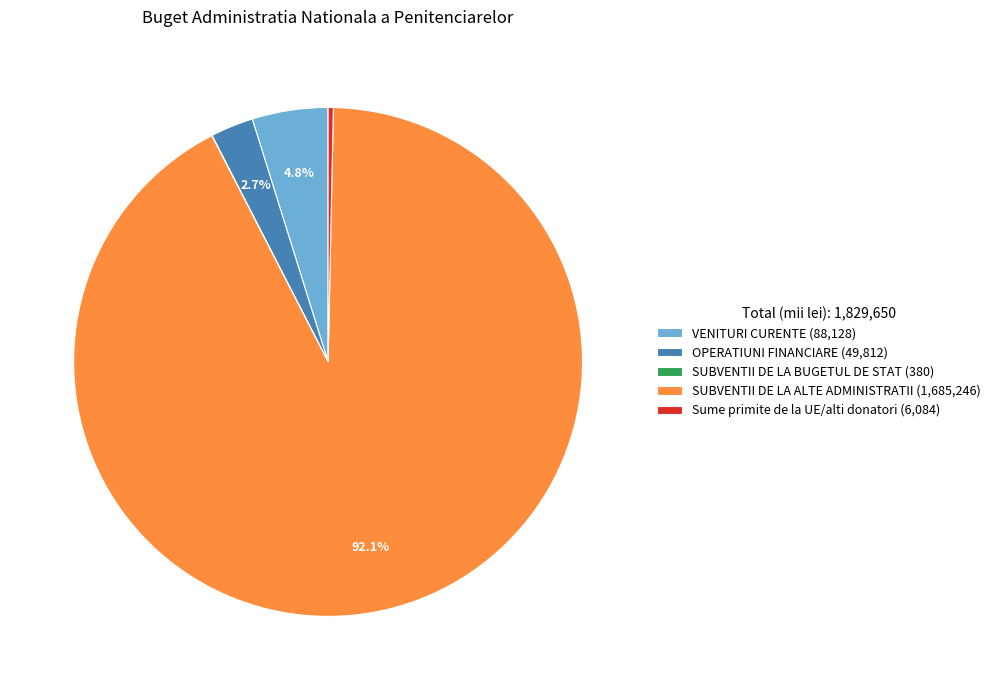

Which category has the biggest portion of the pie?

SUBVENTII DE LA ALTE ADMINISTRATII